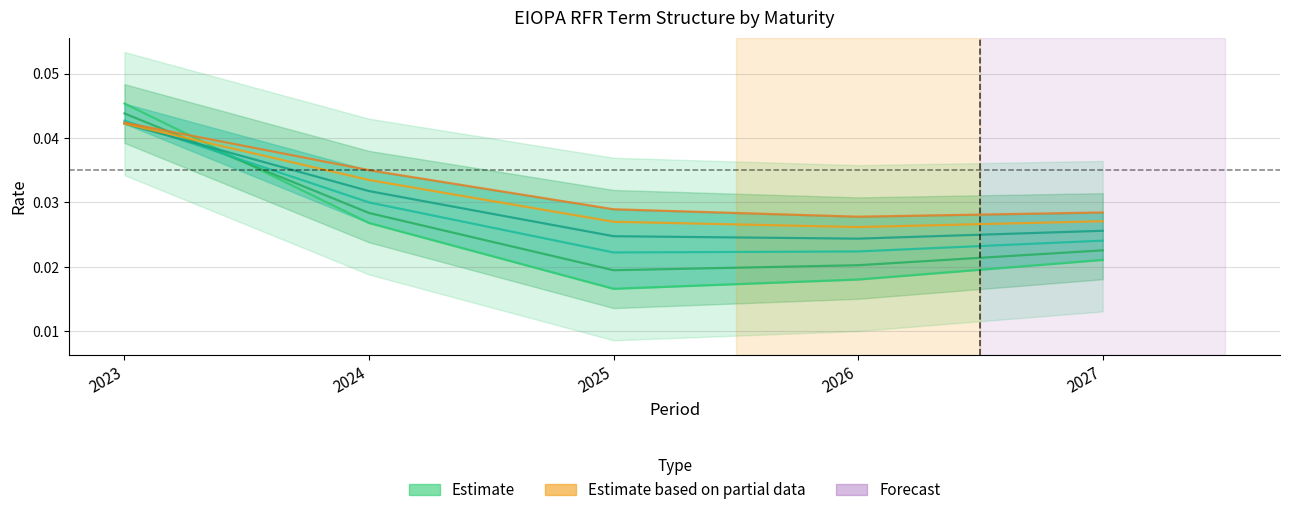

True or false: mat_6 has more than 0 points higher than both neighbors.

False